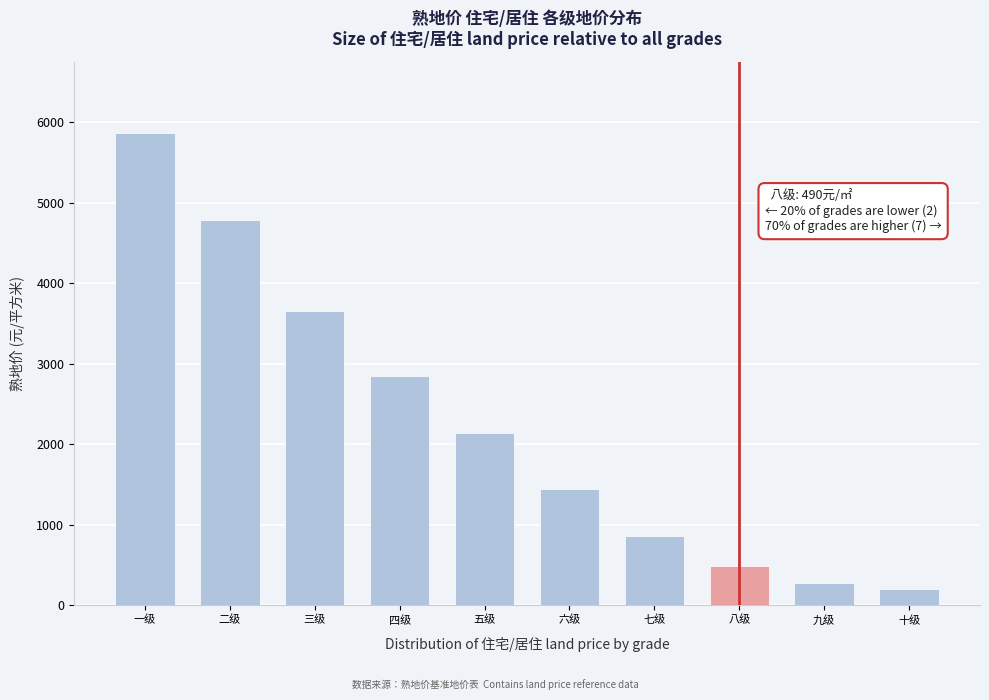

Reading left to right, transcribe all the data shown in this chart.

5870	4780	3660	2845	2145	1440	855	490	275	200